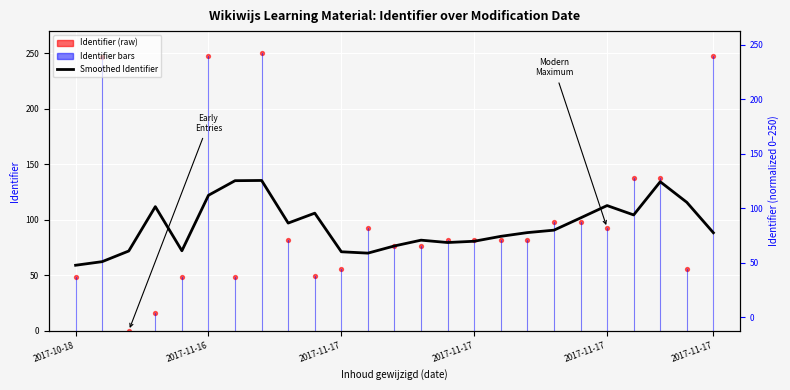

At which category is the sum across all series the highest?

7